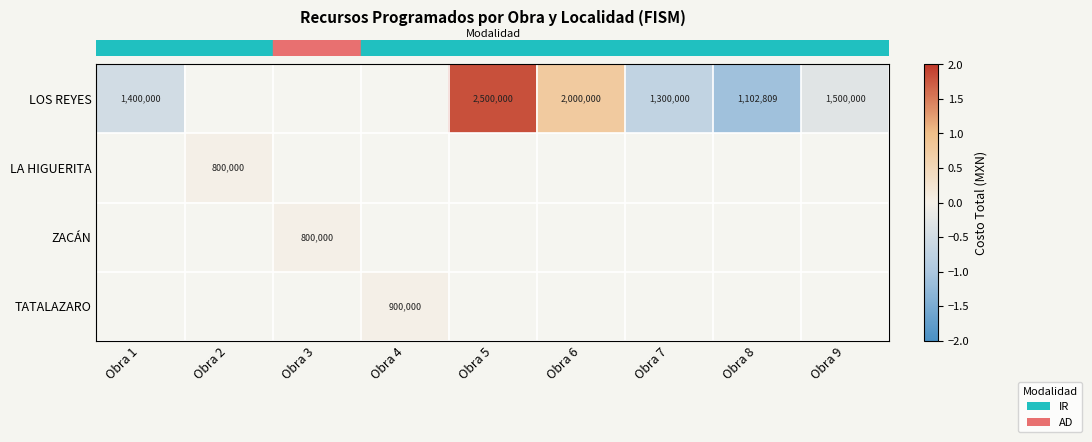

Count the number of data series in this chart.

4